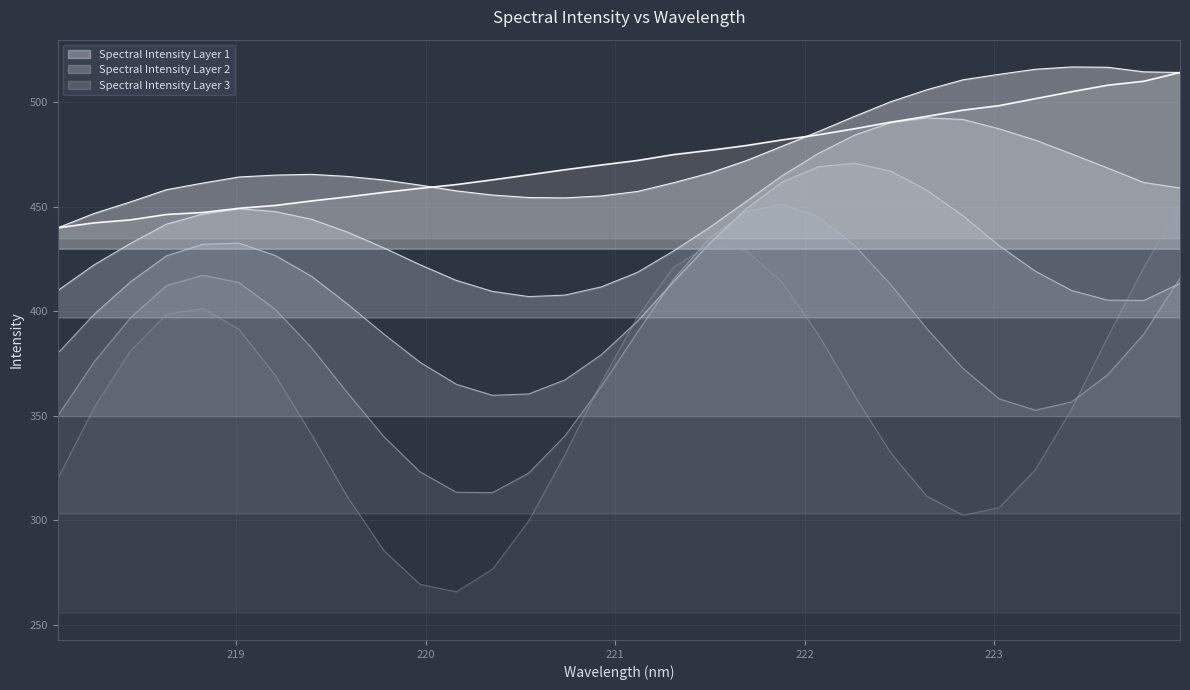

What is the difference between the maximum and second lowest values?

72.0